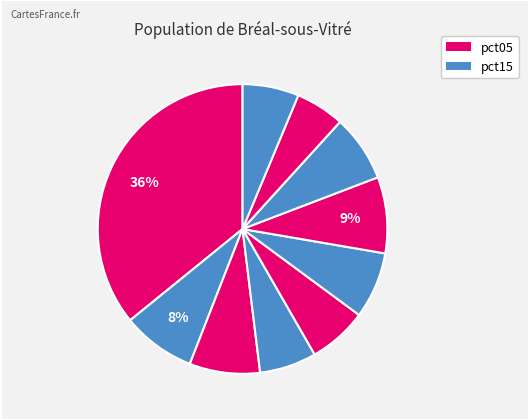

Count the number of slices in the pie.

10